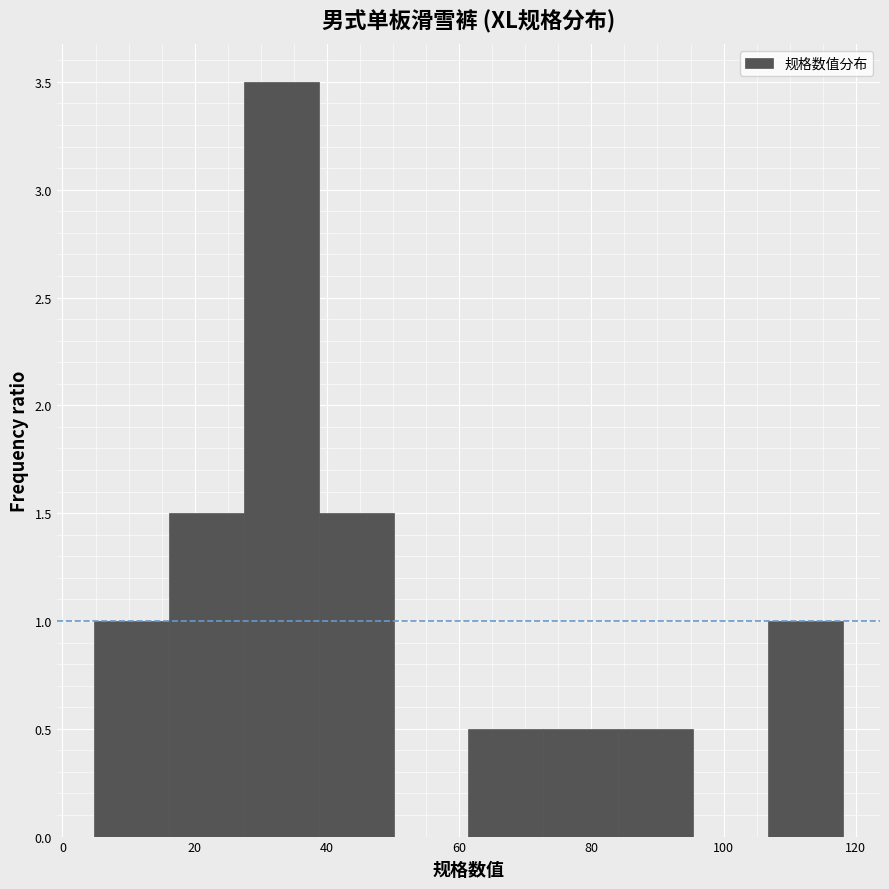

What is the height of the bar covering 106 to 118 on the x-axis? Neither the bar edges nor the heights are printed on the chart, so give them approximately, as read against the axes.

1.0